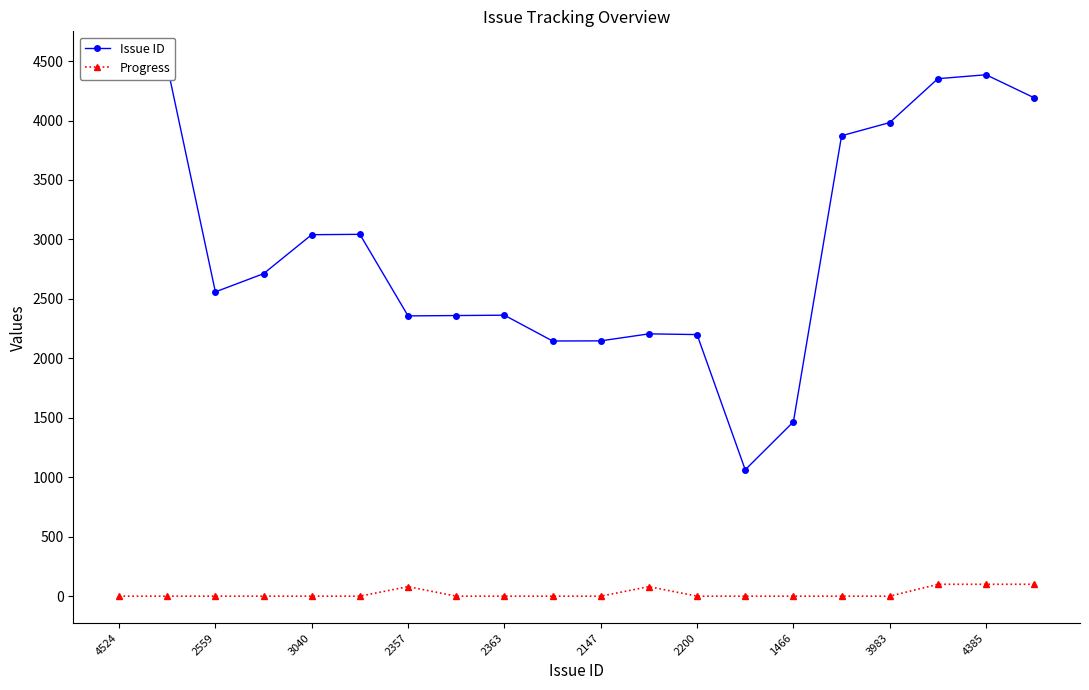

True or false: Progress and Issue ID cross at least once.

False